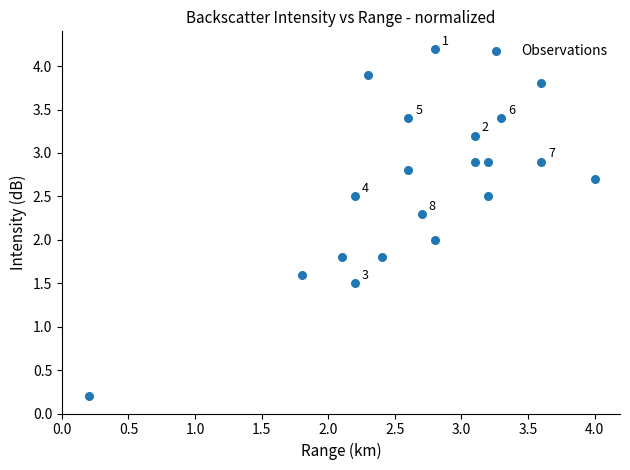

What is the range of Y values (max minus min)?

4.0